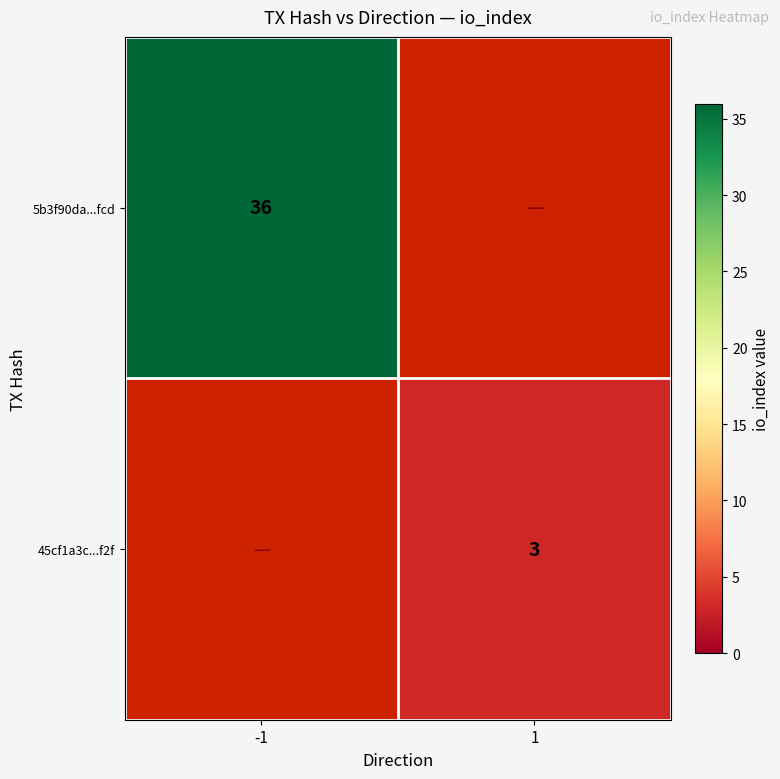

Is it true that 5b3f90da...fcd equals 64 at -1?

False